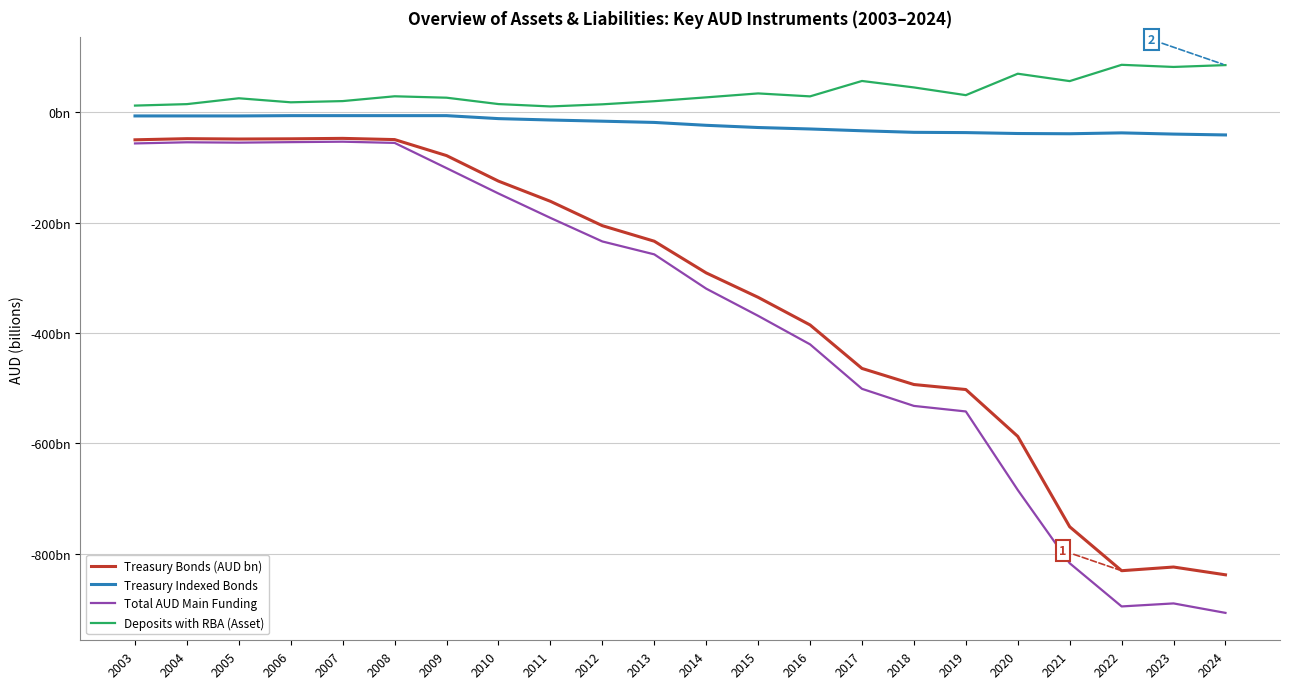

What are all the series names shown in the legend?

Treasury Bonds (AUD bn), Treasury Indexed Bonds, Total AUD Main Funding, Deposits with RBA (Asset)